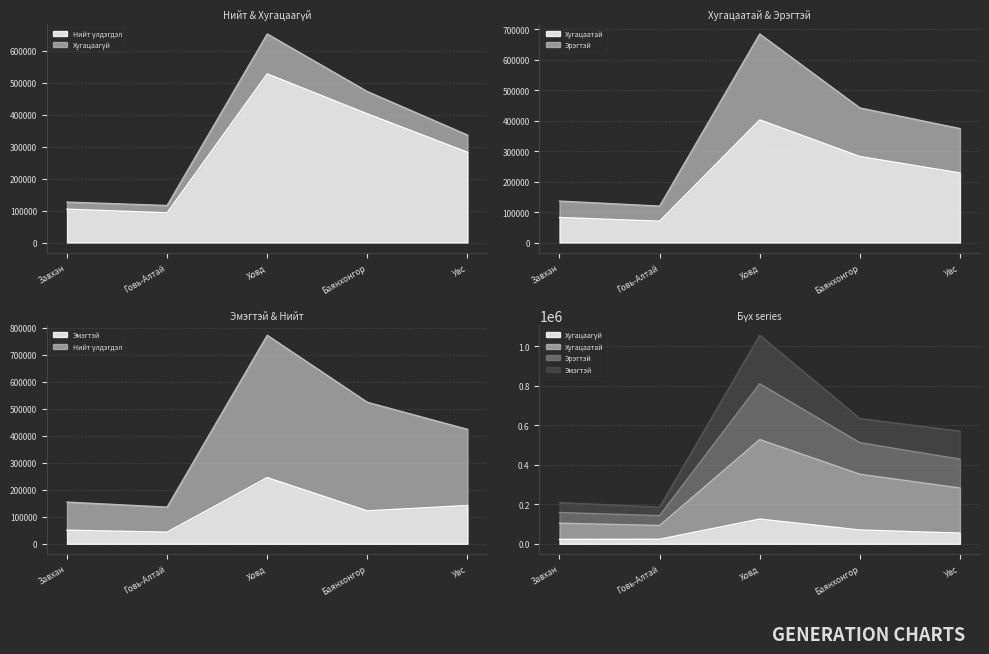

What are all the series names shown in the legend?

Нийт үлдэгдэл, Хугацаагүй, Хугацаатай, Эрэгтэй, Эмэгтэй